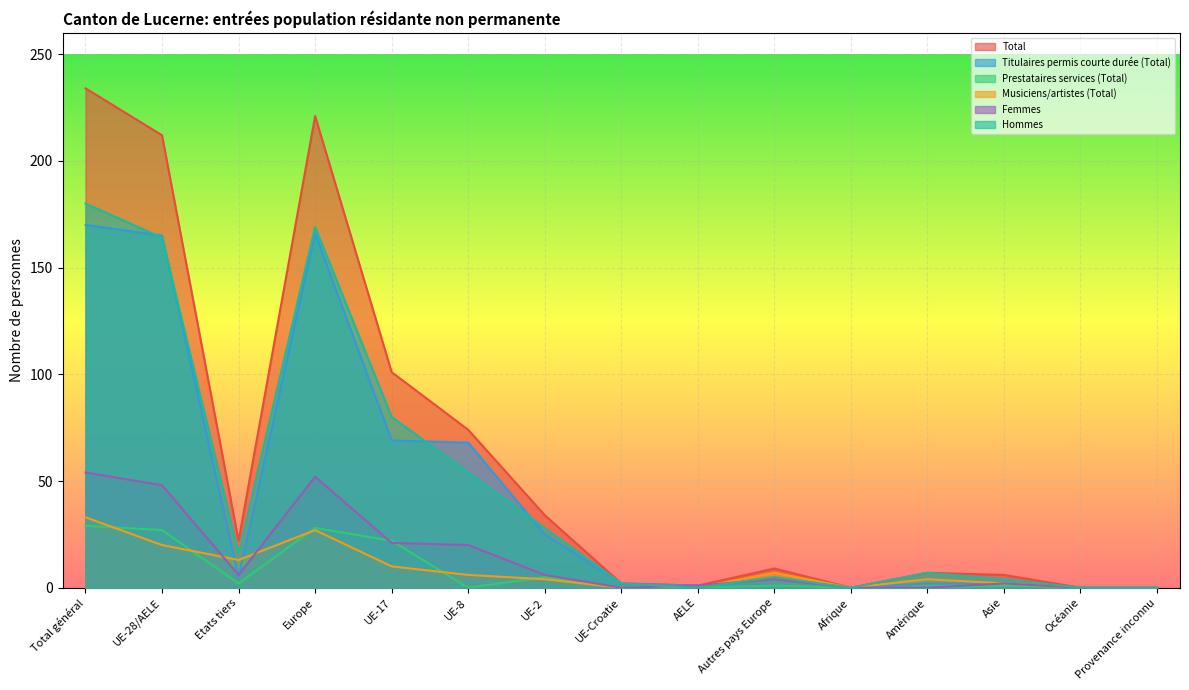

True or false: Prestataires services (Total) and Titulaires permis courte durée (Total) cross at least once.

False